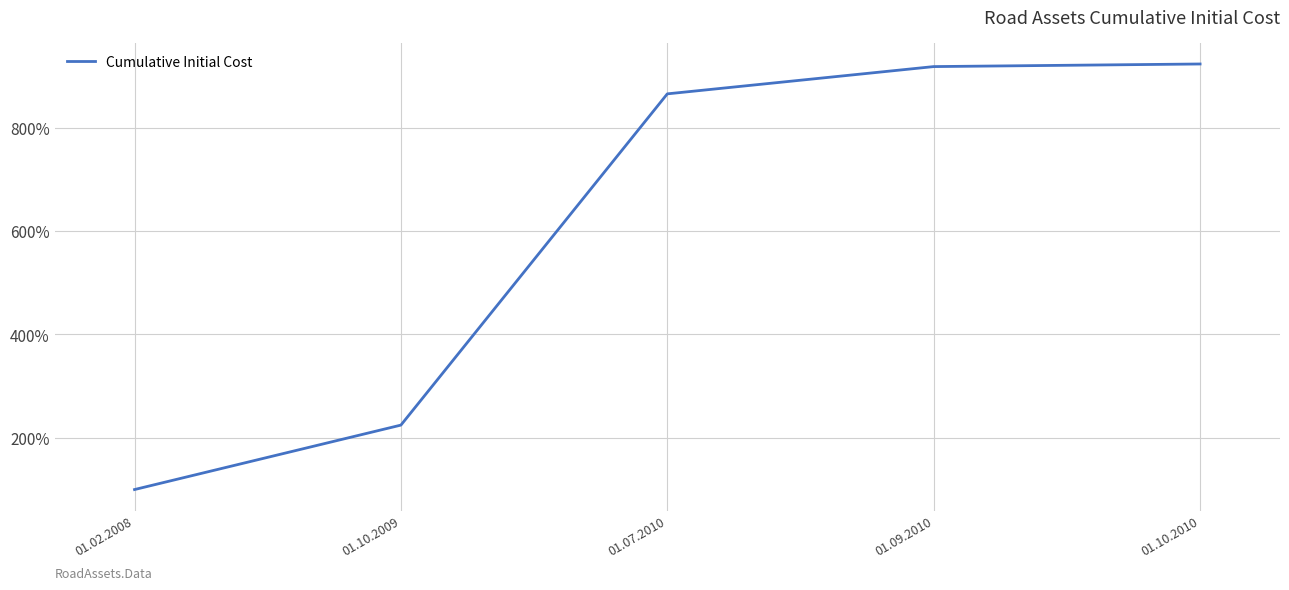

True or false: there are more than 1 points higher than both neighbors.

False